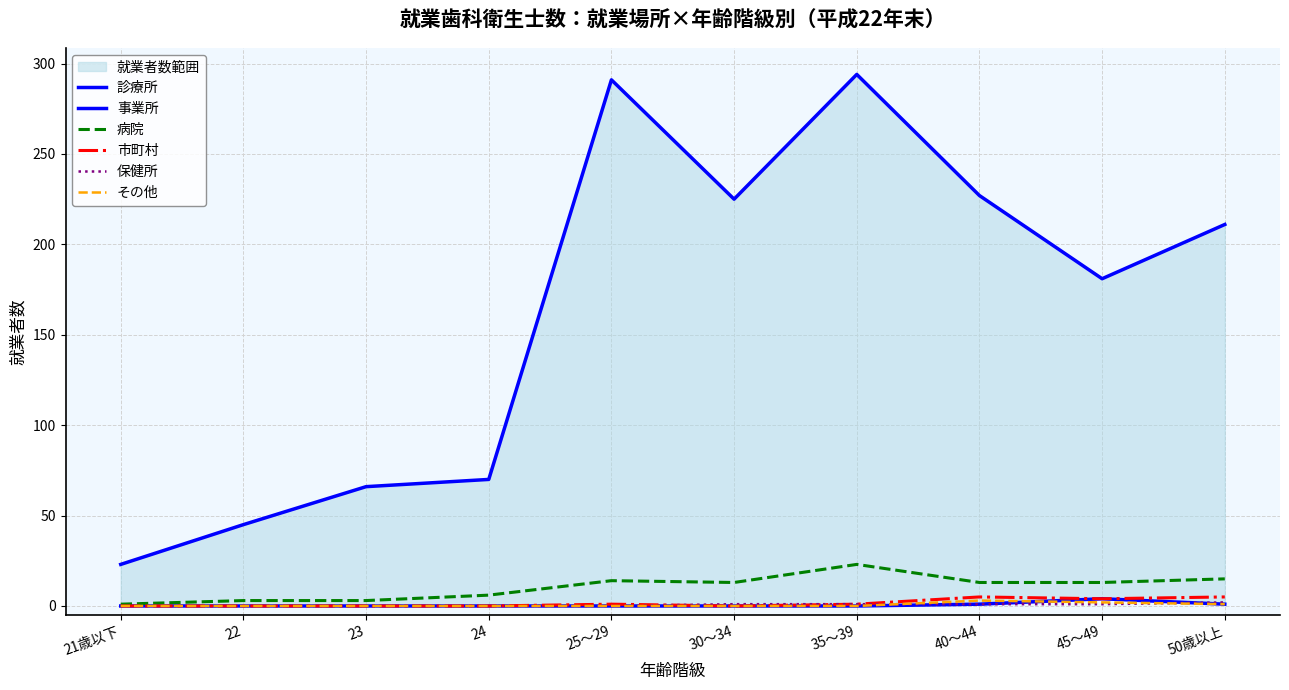

Where is the first local maximum for 事業所?

45～49